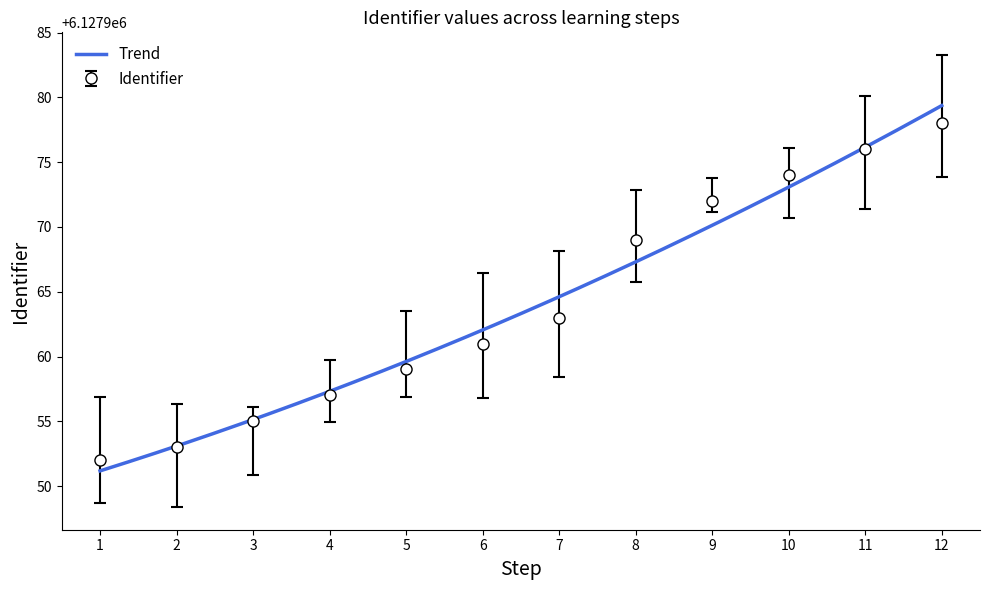

What is the minimum value shown in the chart?

6127952